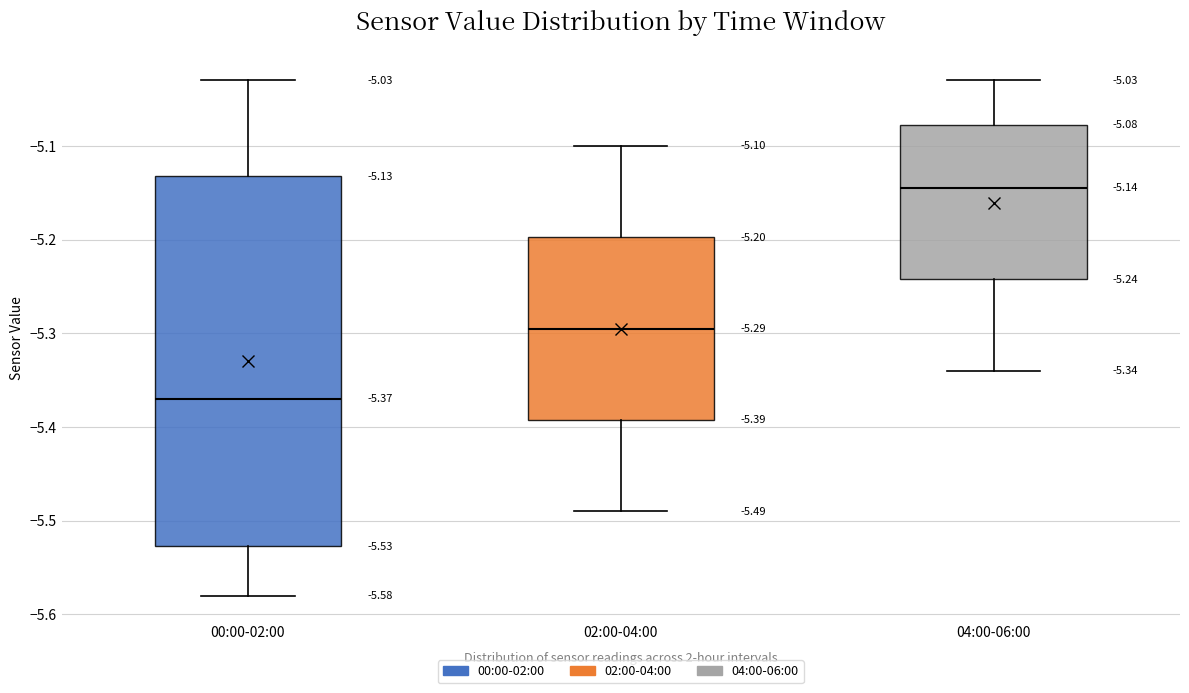

Which box is the tallest, from its lower edge to its upper edge?

00:00-02:00